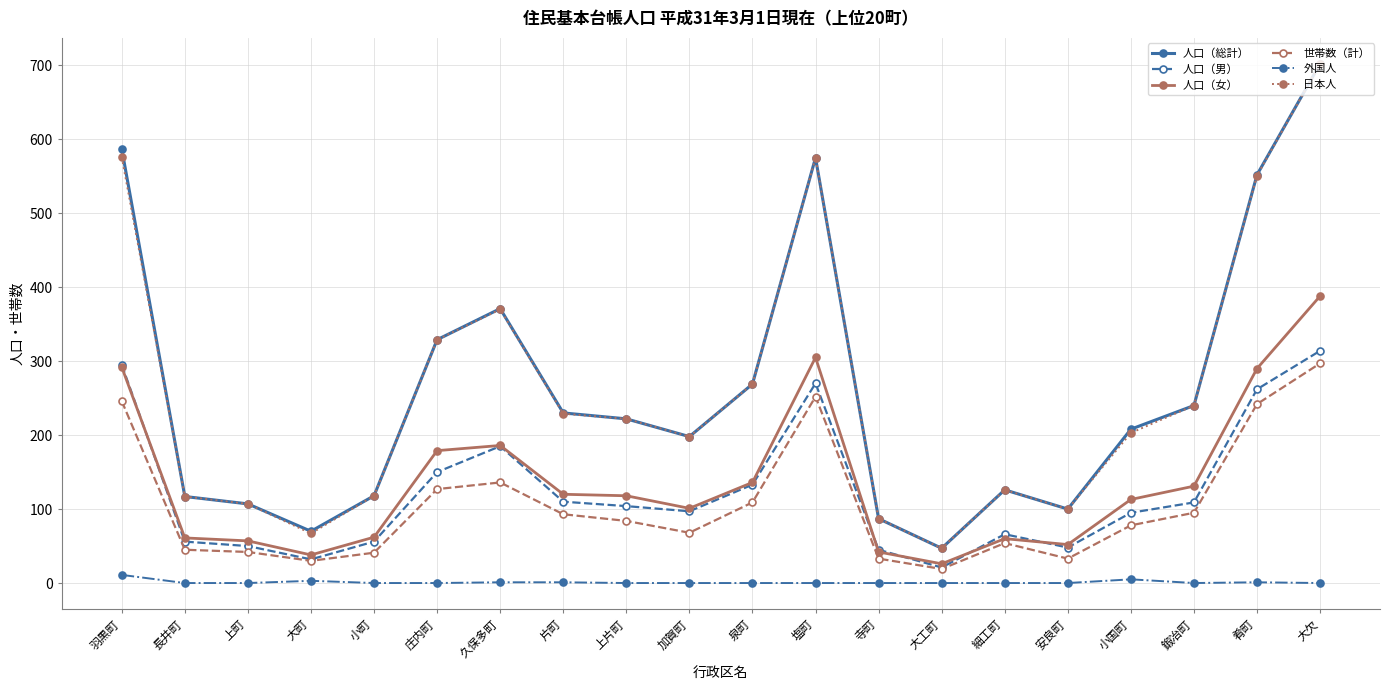

The 人口（女） series shows 113 at 小国町. True or false?

True